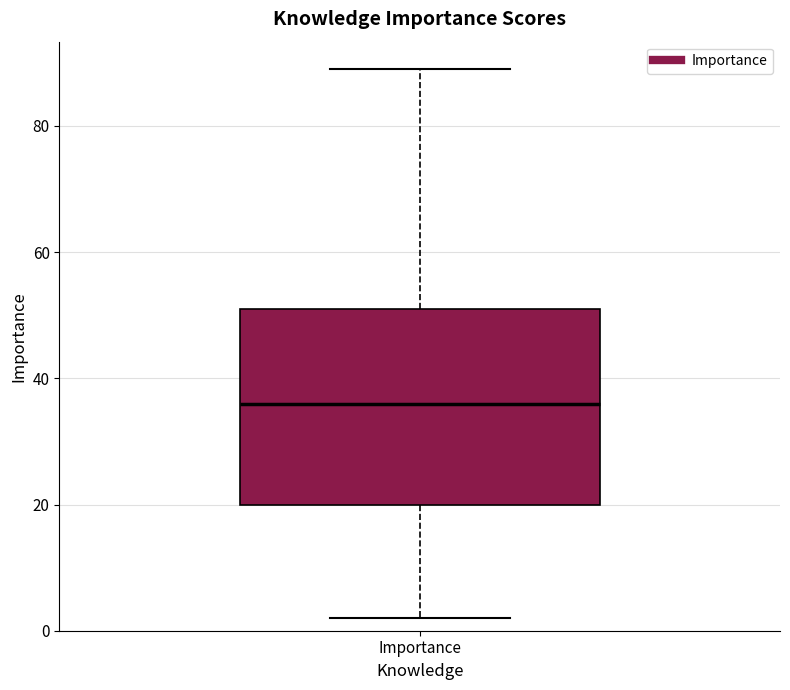

Where is the lower edge of the box for Importance on the y-axis? The values are not printed on the chart, so give them approximately, as read against the axis.

20